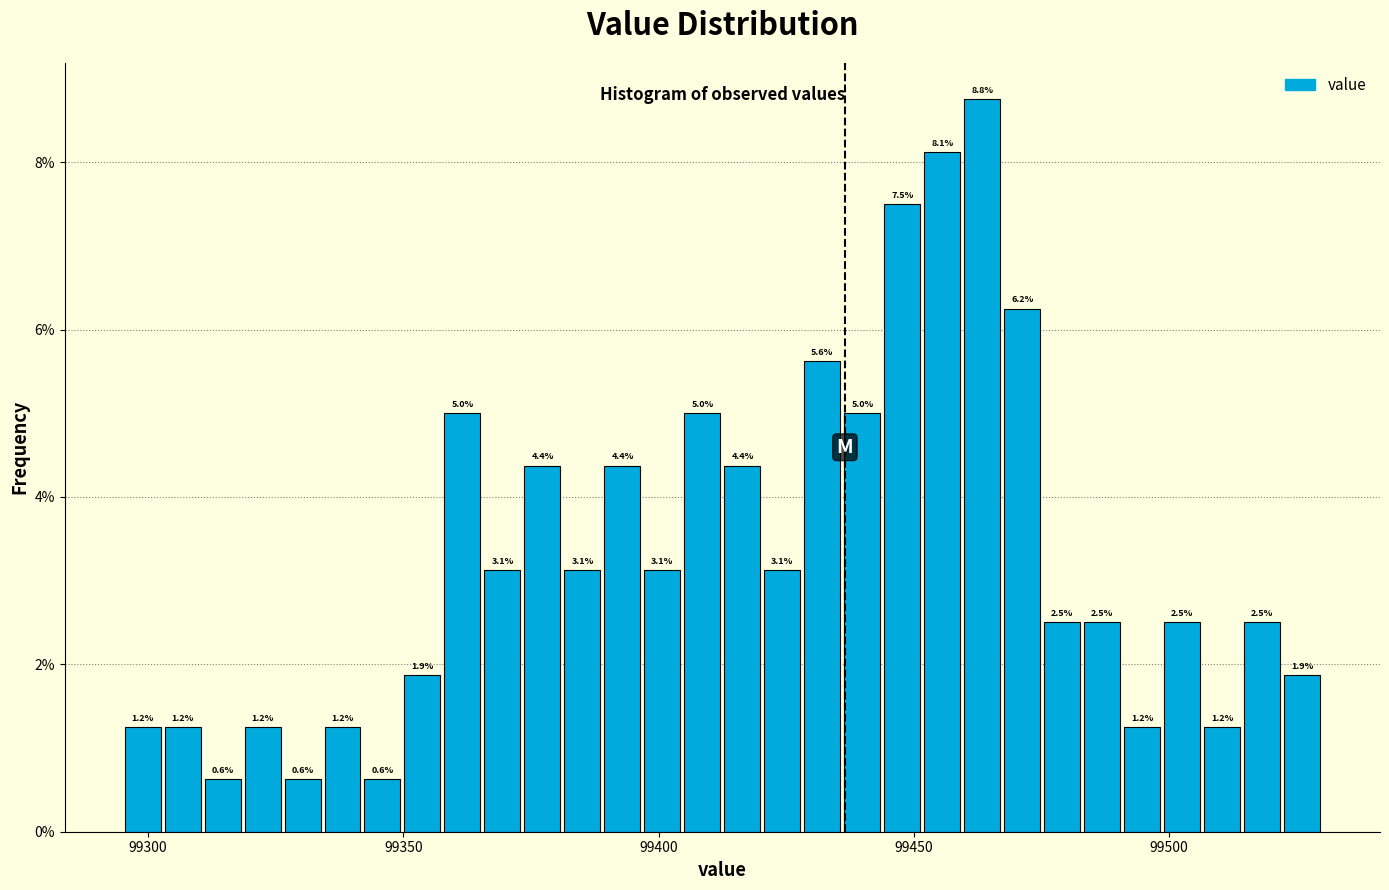

Around what value on the x-axis is the tallest bar? Give the approximate position of its centre, as read against the axis.

99465